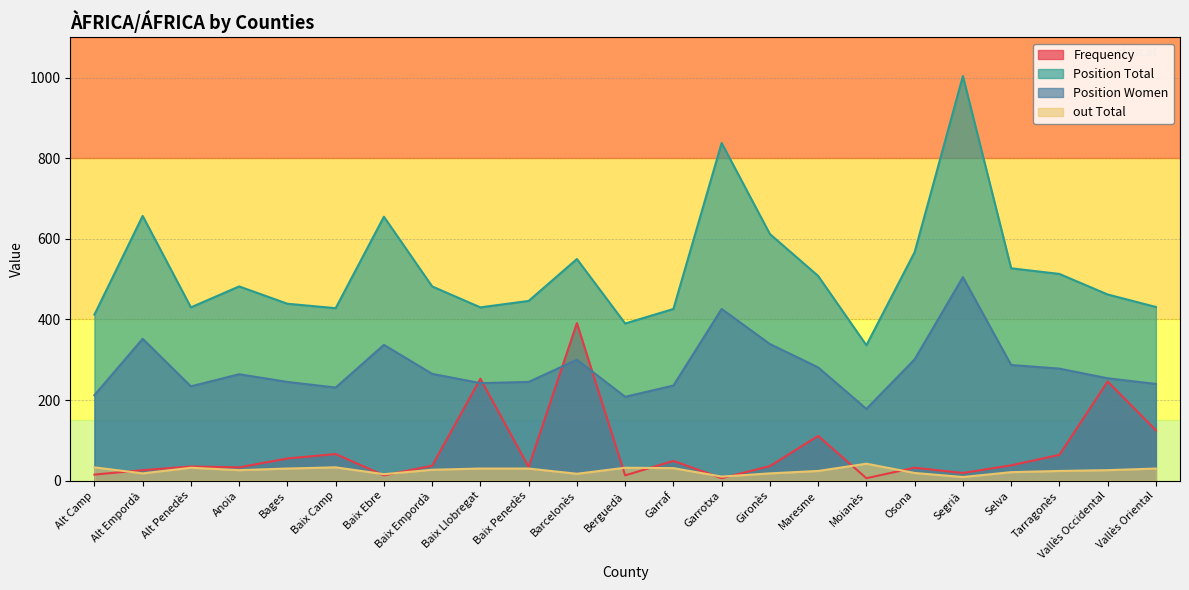

List the series in order of their peak value, lowest first.

out Total, Frequency, Position Women, Position Total